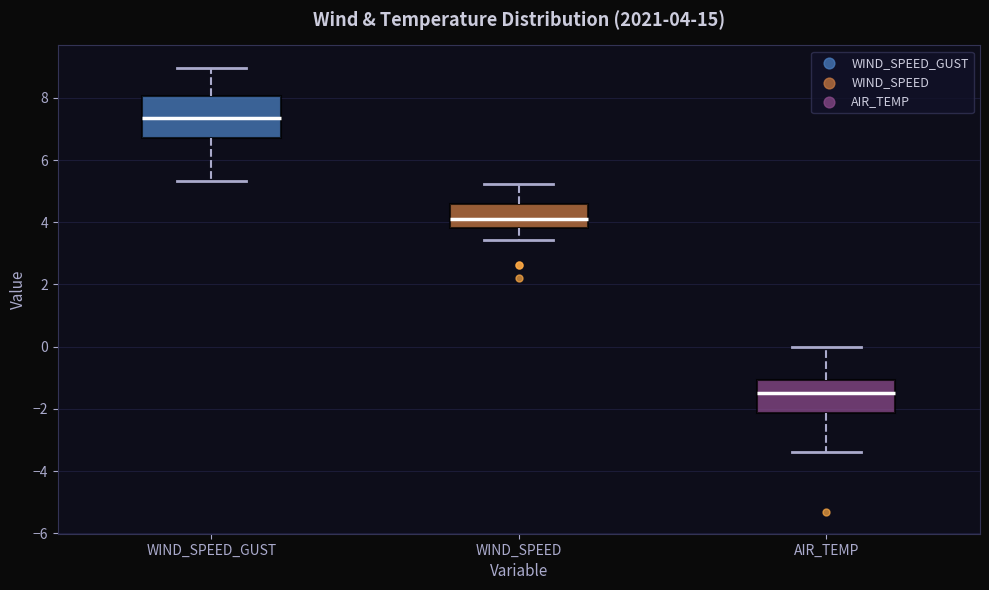

Which box's median line is the lowest?

AIR_TEMP